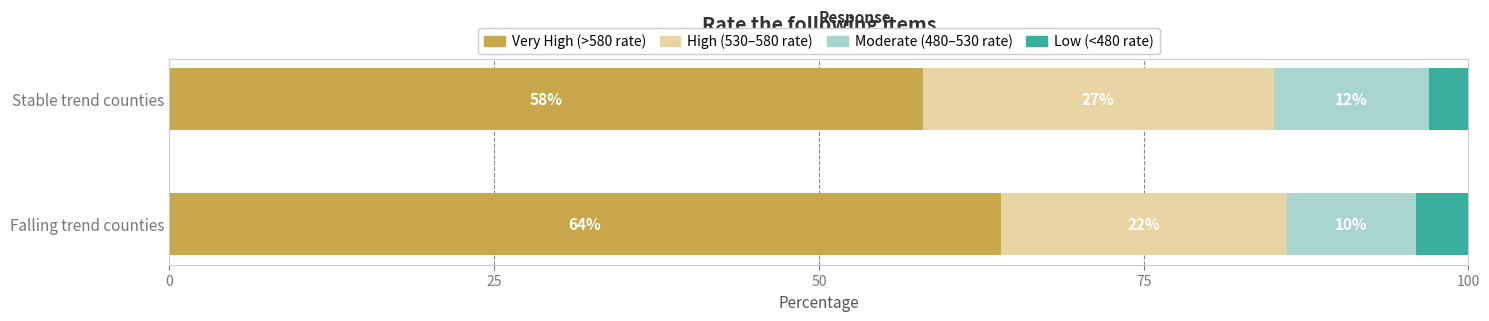

What is the total value across all series at Stable trend counties?

100.0